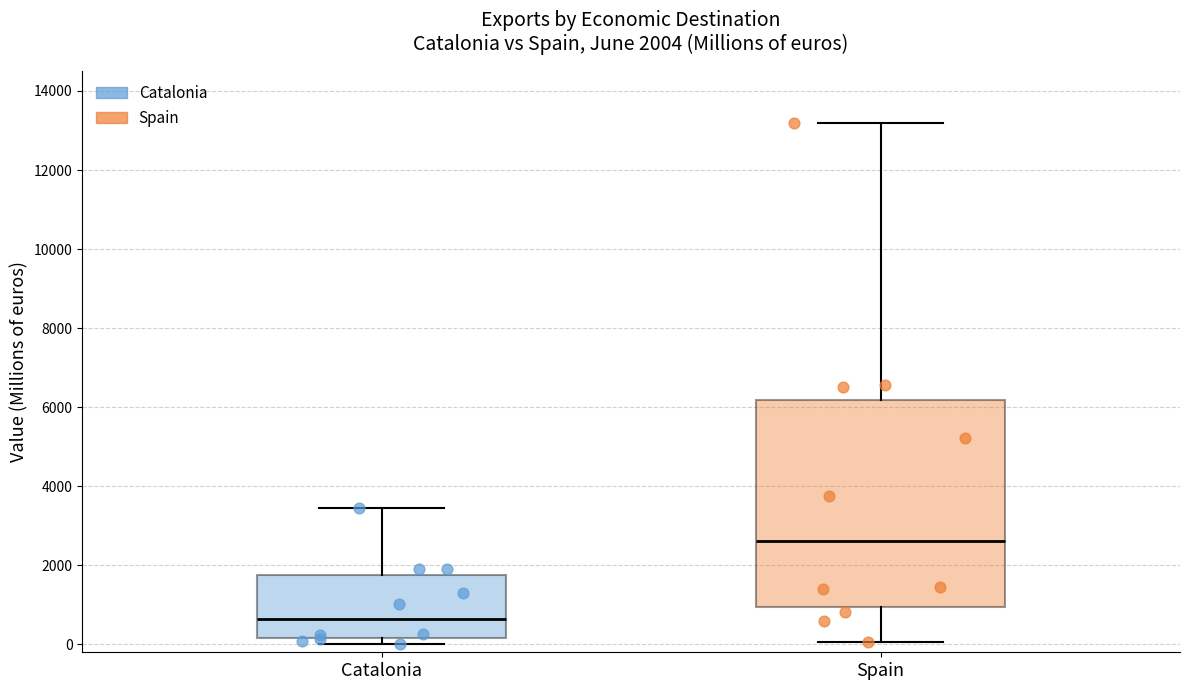

Which box's median line is the highest?

Spain